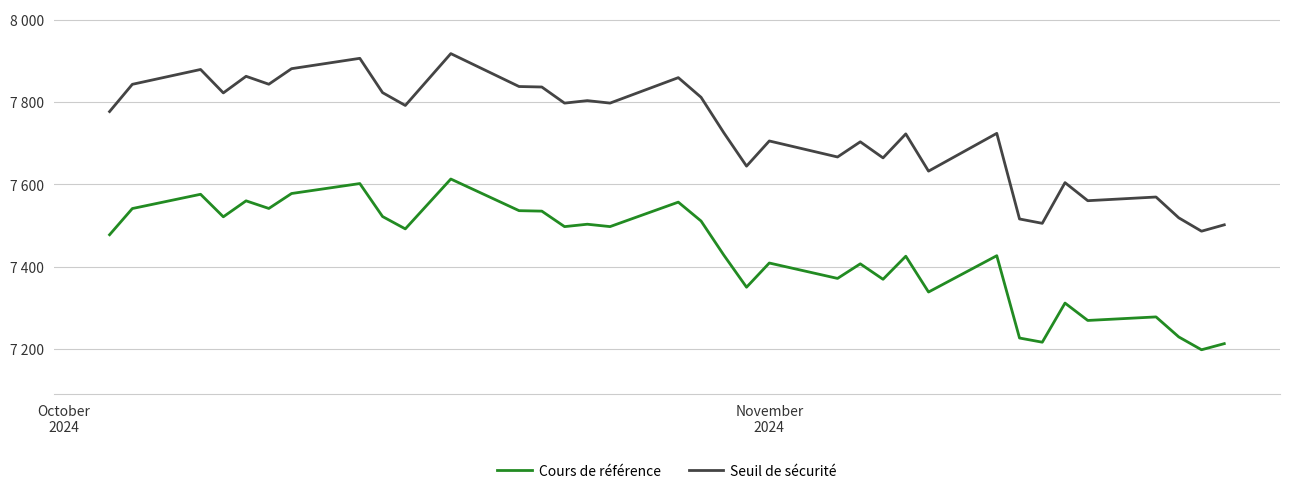

How many data points in Seuil de sécurité are above 7776?

18